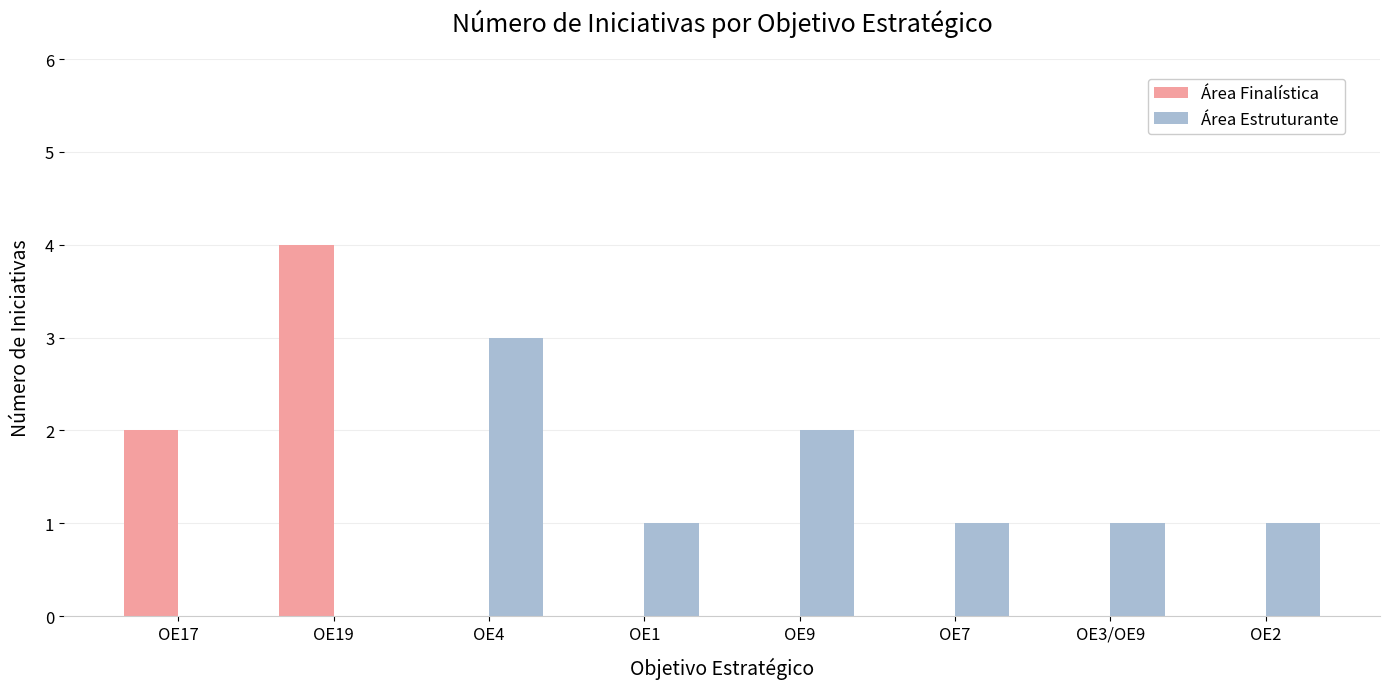

What is the difference between the Área Estruturante values at OE7 and OE19?

1